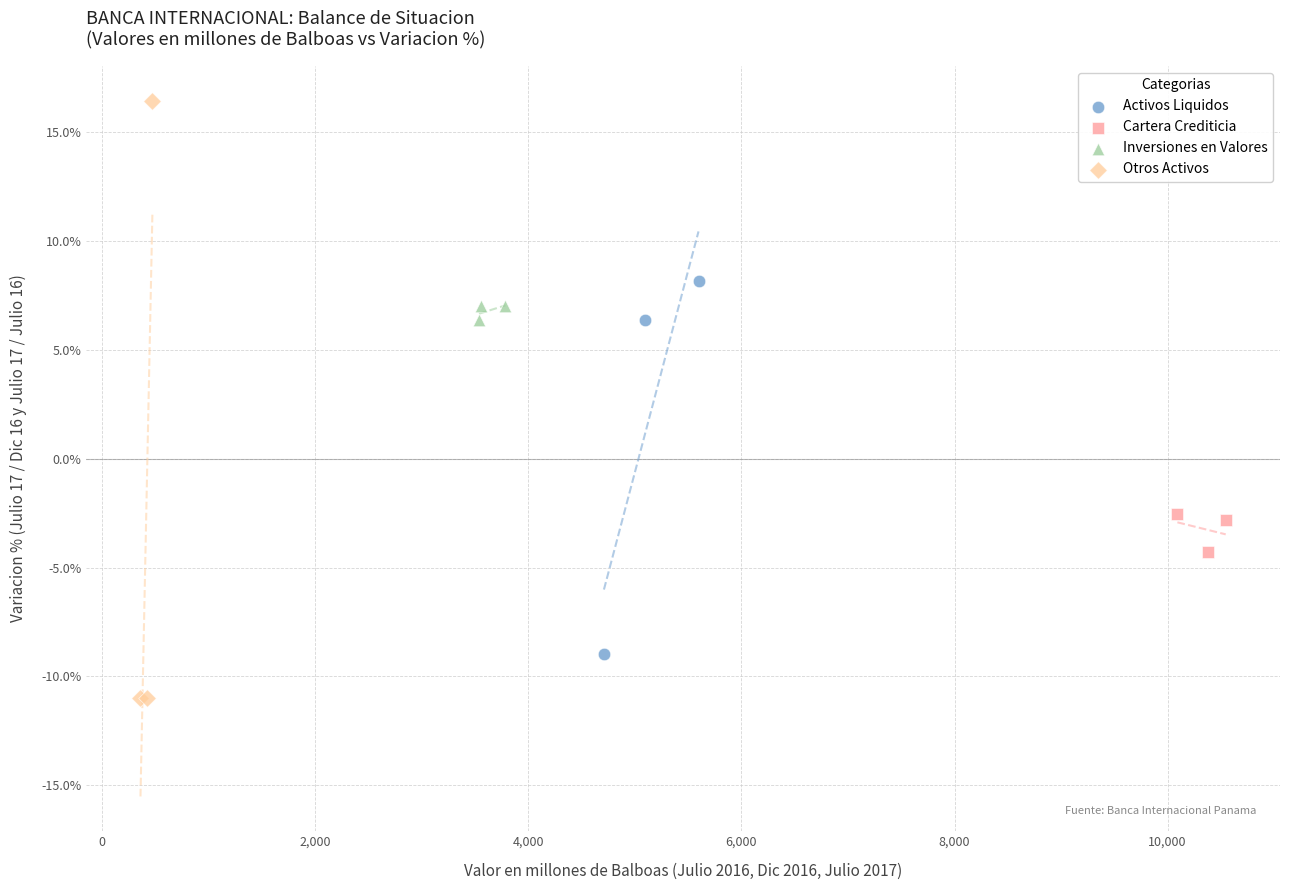

What are all the series names shown in the legend?

Activos Liquidos, Cartera Crediticia, Inversiones en Valores, Otros Activos